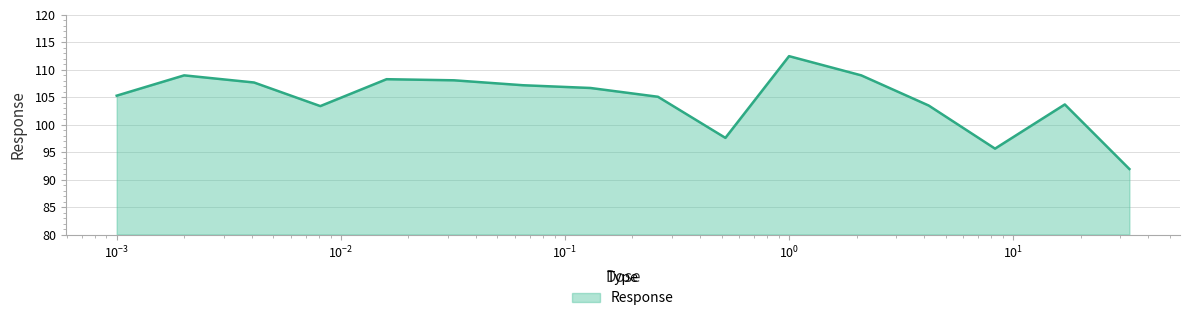

How many values are below 106?

8